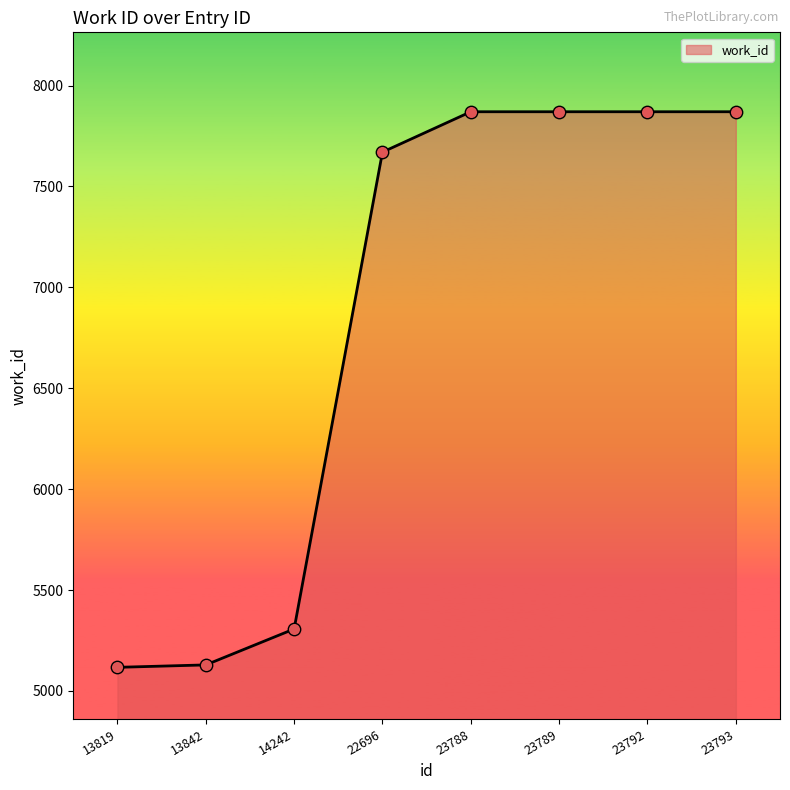

Approximately how many times larger is the value at 23788 compared to 23793?

1.0